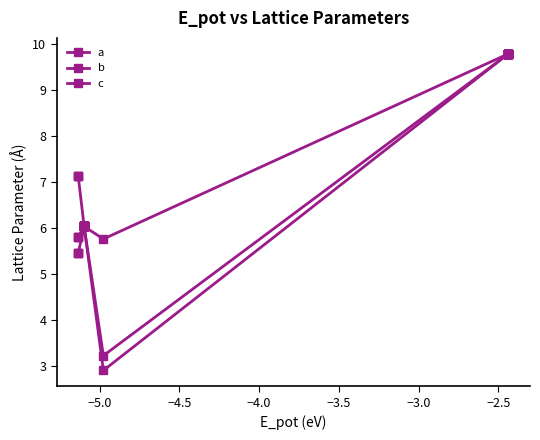

Rank the series by their average value, from lowest to highest.

b, c, a